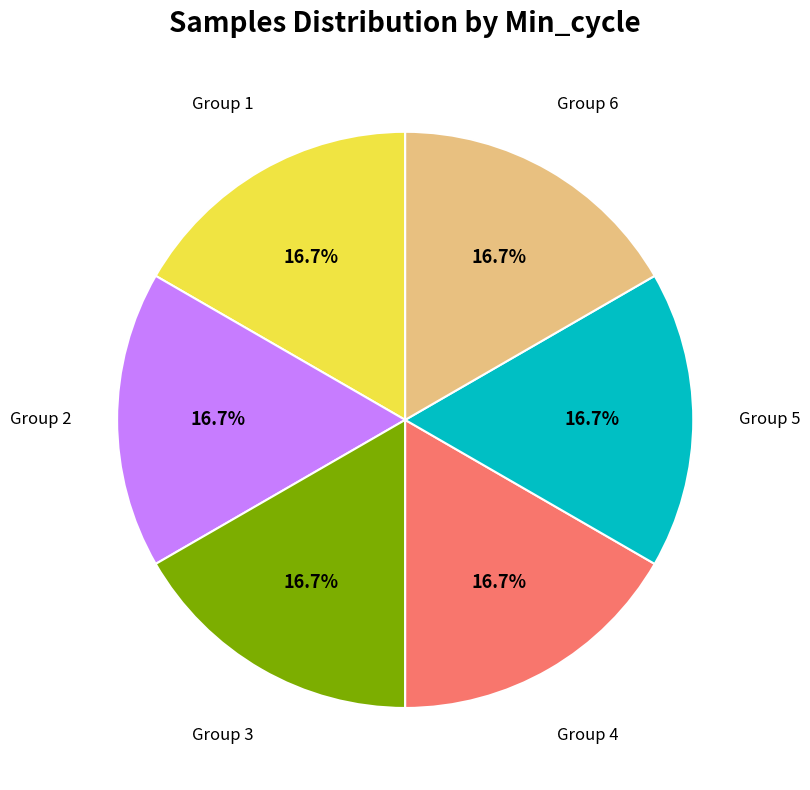

Is there any slice that represents more than half of the pie?

No